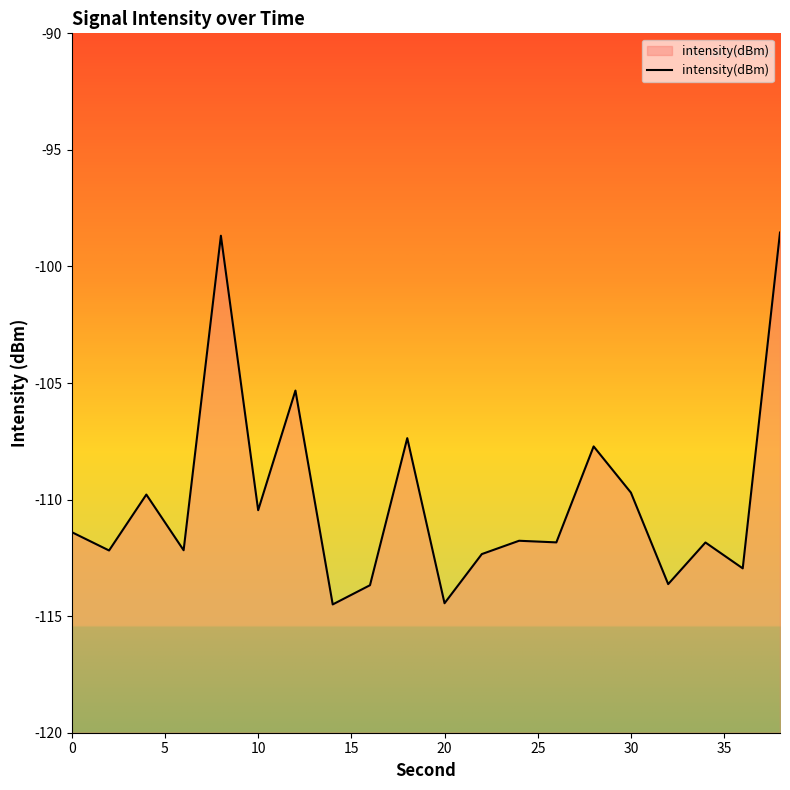

How many interior local peaks (higher than both neighbors) does the data have?

7